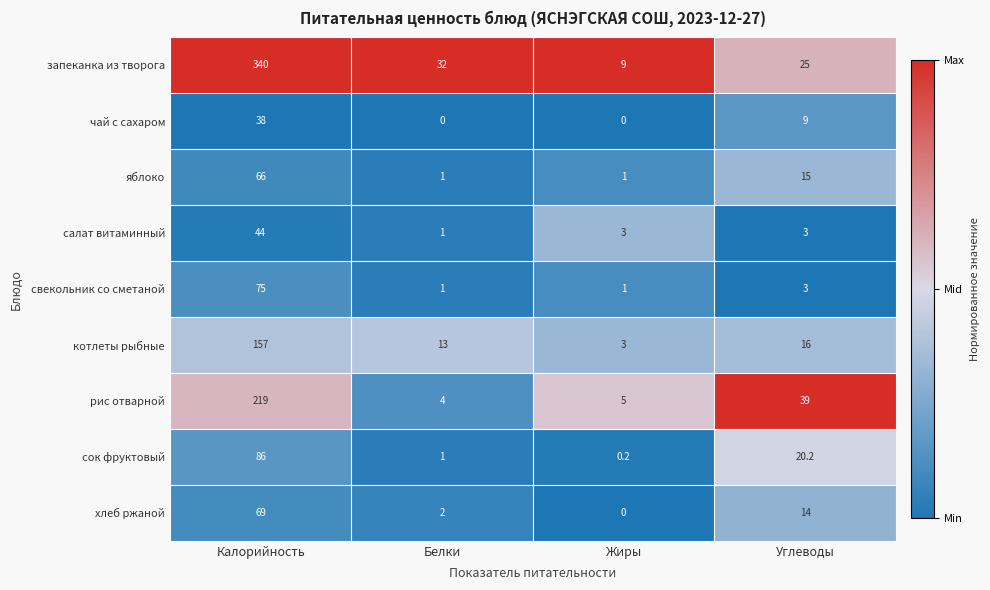

What is the difference between the second highest and minimum values in the запеканка из творога series?

23.0